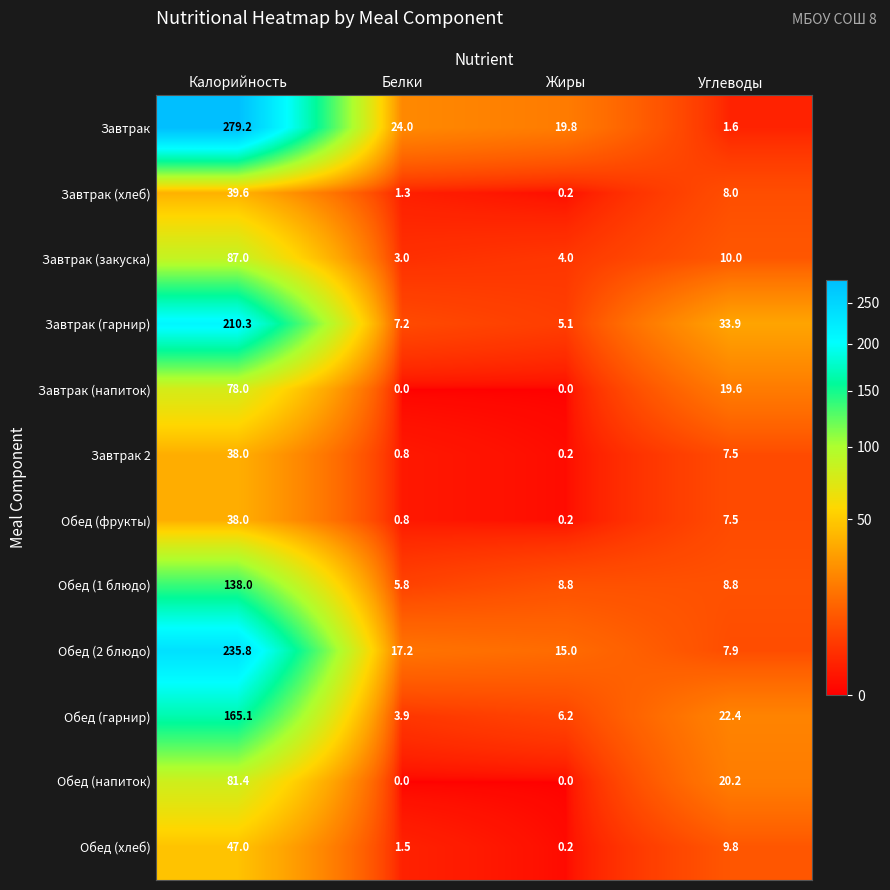

What value does the Завтрак series have at Жиры?

19.8